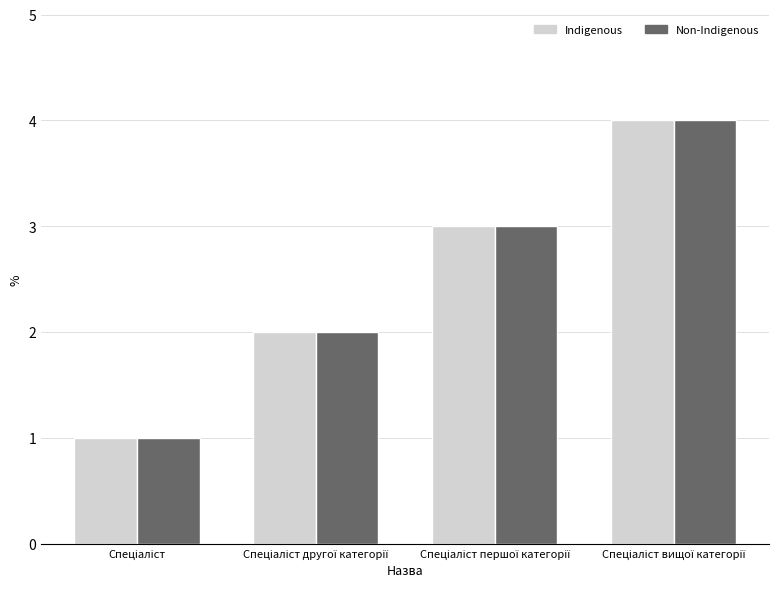

What is the highest value of the Non-Indigenous series?

4